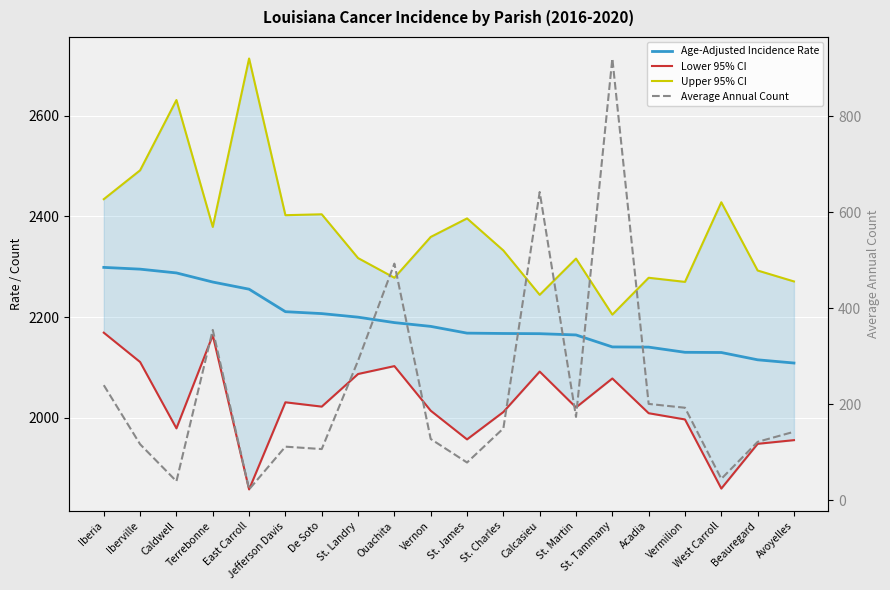

What is the highest value of the Lower 95% CI series?

2168.9